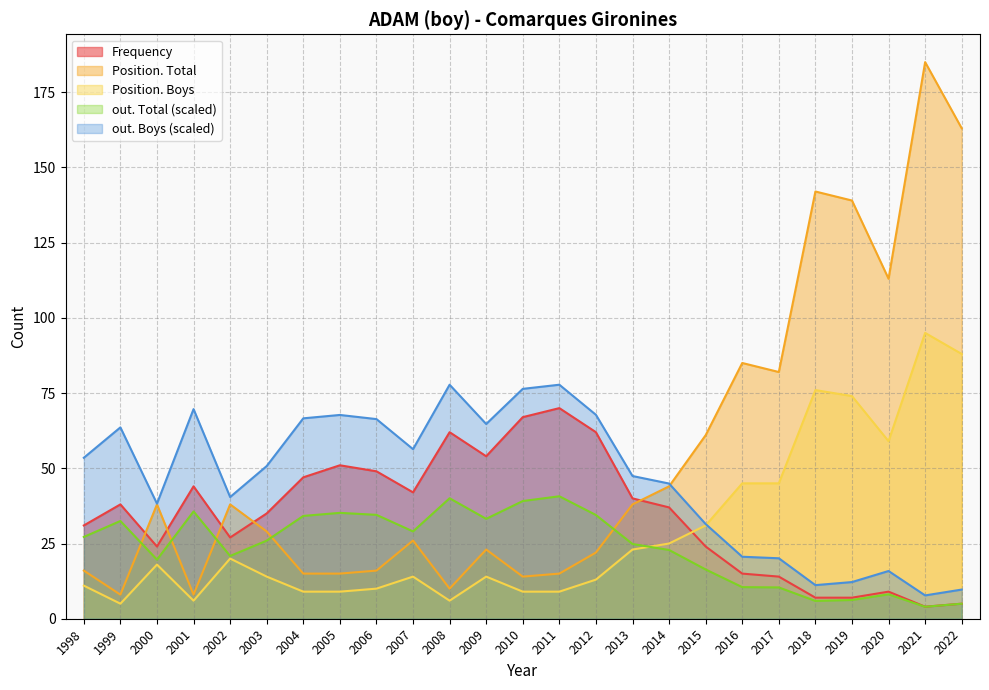

Reading left to right, transcribe all the data shown in this chart.

Frequency: 1998=31.0	1999=38.0	2000=24.0	2001=44.0	2002=27.0	2003=35.0	2004=47.0	2005=51.0	2006=49.0	2007=42.0	2008=62.0	2009=54.0	2010=67.0	2011=70.0	2012=62.0	2013=40.0	2014=37.0	2015=24.0	2016=15.0	2017=14.0	2018=7.0	2019=7.0	2020=9.0	2021=4.0	2022=5.0
Position. Total: 1998=16.0	1999=8.0	2000=38.0	2001=8.0	2002=38.0	2003=29.0	2004=15.0	2005=15.0	2006=16.0	2007=26.0	2008=10.0	2009=23.0	2010=14.0	2011=15.0	2012=22.0	2013=38.0	2014=44.0	2015=61.0	2016=85.0	2017=82.0	2018=142.0	2019=139.0	2020=113.0	2021=185.0	2022=163.0
Position. Boys: 1998=11.0	1999=5.0	2000=18.0	2001=6.0	2002=20.0	2003=14.0	2004=9.0	2005=9.0	2006=10.0	2007=14.0	2008=6.0	2009=14.0	2010=9.0	2011=9.0	2012=13.0	2013=23.0	2014=25.0	2015=31.0	2016=45.0	2017=45.0	2018=76.0	2019=74.0	2020=59.0	2021=95.0	2022=88.0
out. Total: 1998=27.2	1999=32.5	2000=19.6	2001=35.7	2002=20.9	2003=26.0	2004=34.2	2005=35.2	2006=34.5	2007=29.0	2008=40.0	2009=33.2	2010=39.1	2011=40.7	2012=34.5	2013=24.8	2014=22.8	2015=16.4	2016=10.5	2017=10.4	2018=5.9	2019=6.2	2020=8.1	2021=4.0	2022=5.0
out. Boys: 1998=53.5	1999=63.6	2000=38.3	2001=69.7	2002=40.4	2003=50.7	2004=66.6	2005=67.7	2006=66.4	2007=56.4	2008=77.8	2009=64.7	2010=76.4	2011=77.8	2012=67.8	2013=47.4	2014=44.9	2015=31.5	2016=20.6	2017=20.1	2018=11.2	2019=12.2	2020=15.9	2021=7.8	2022=9.7